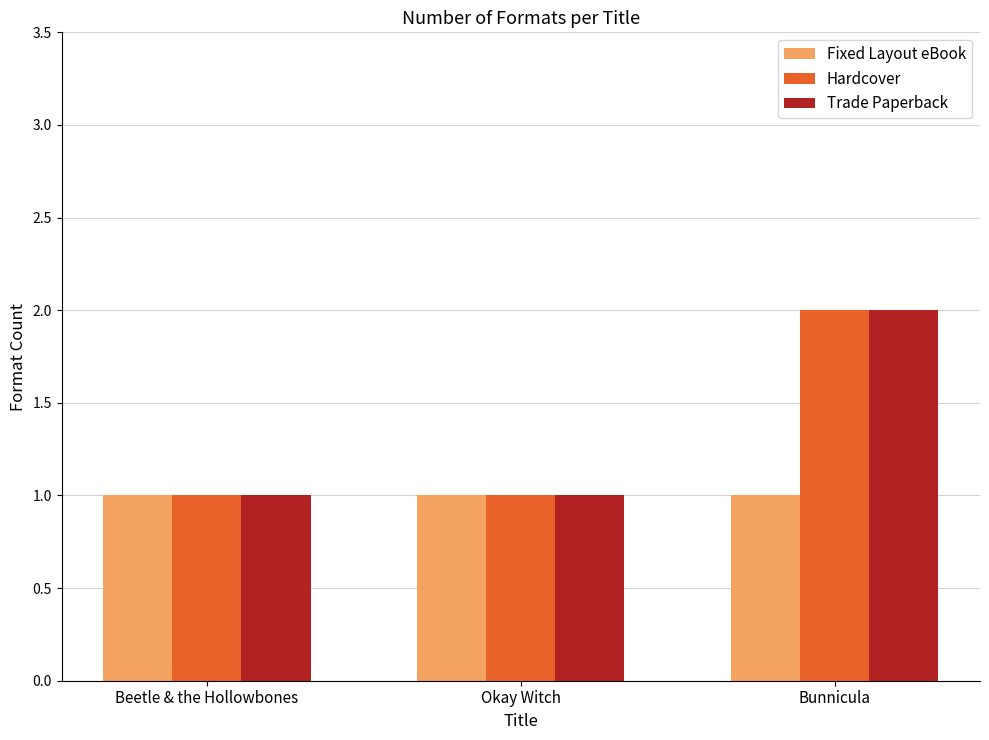

What is the value of the Trade Paperback bar at the 2nd from the left?

1